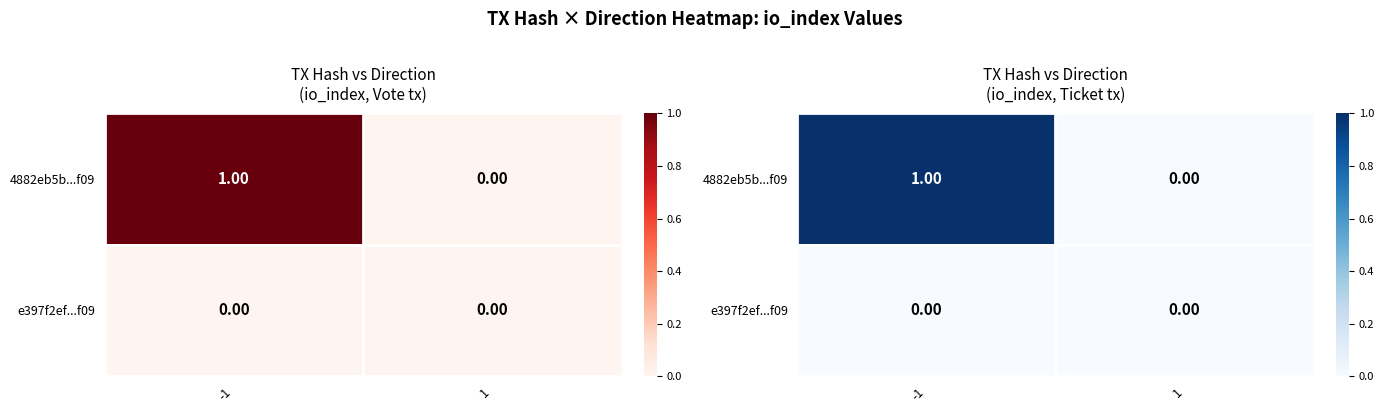

What is the spread (max minus min) of values at -1?

1